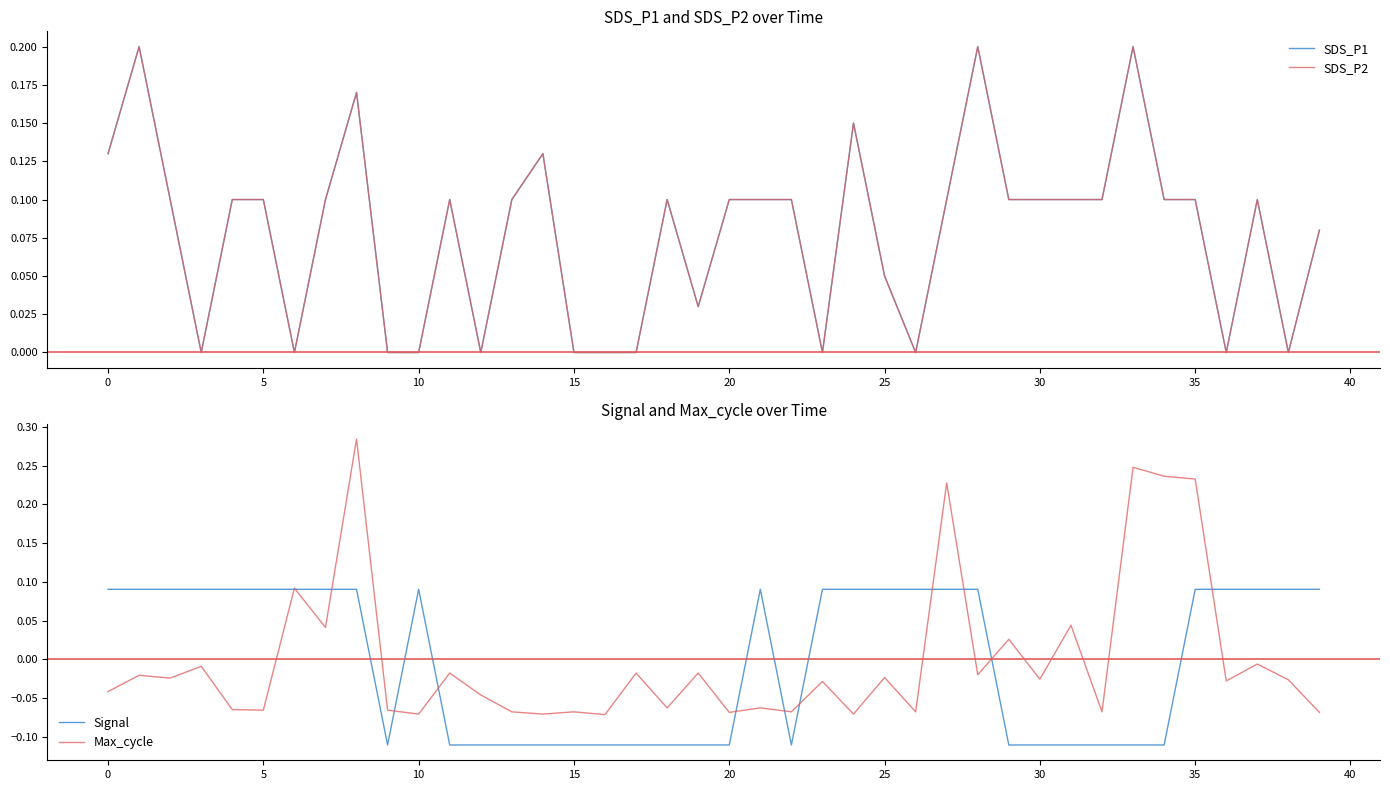

The Max_cycle series shows -0.0 at 5. True or false?

False